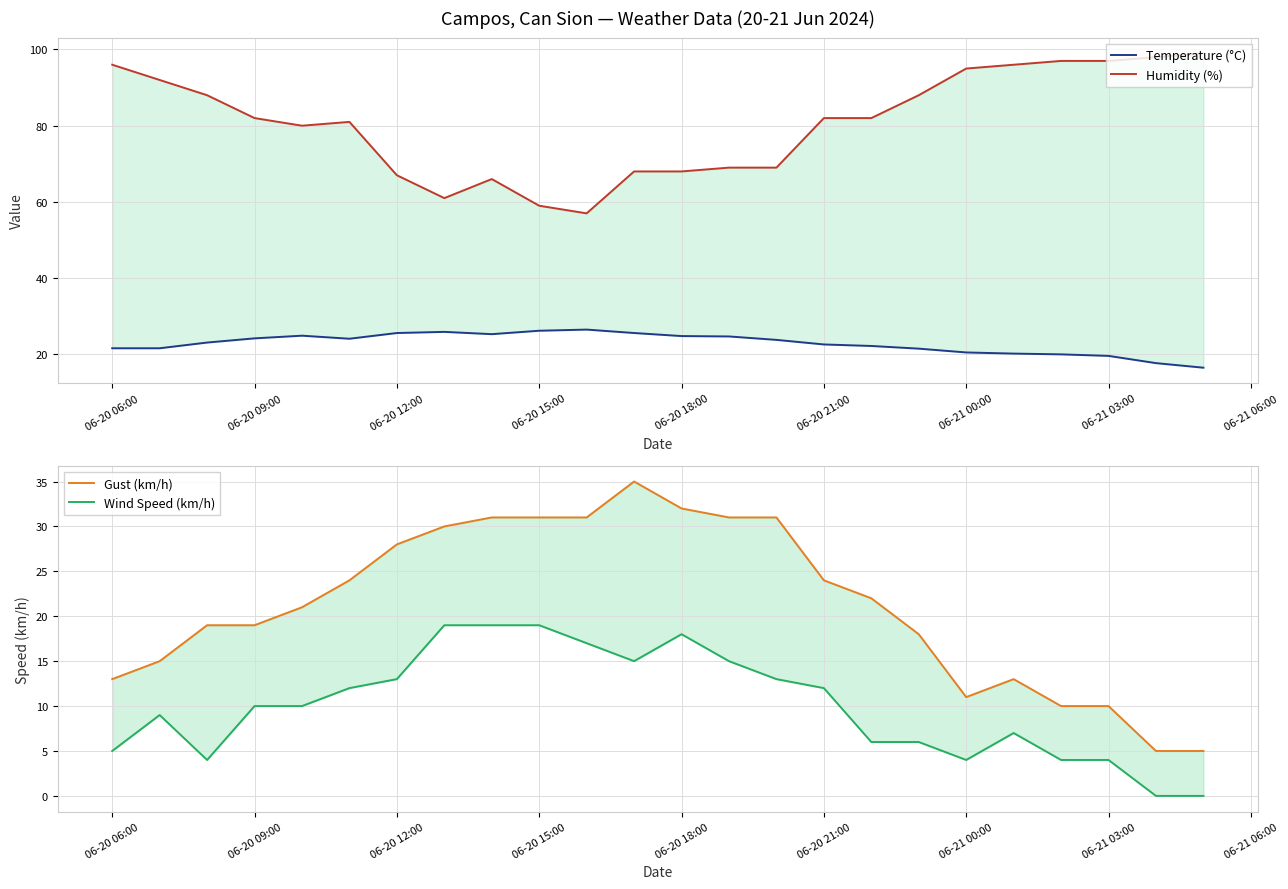

What is the average value of the Gust (km/h) series?

21.2